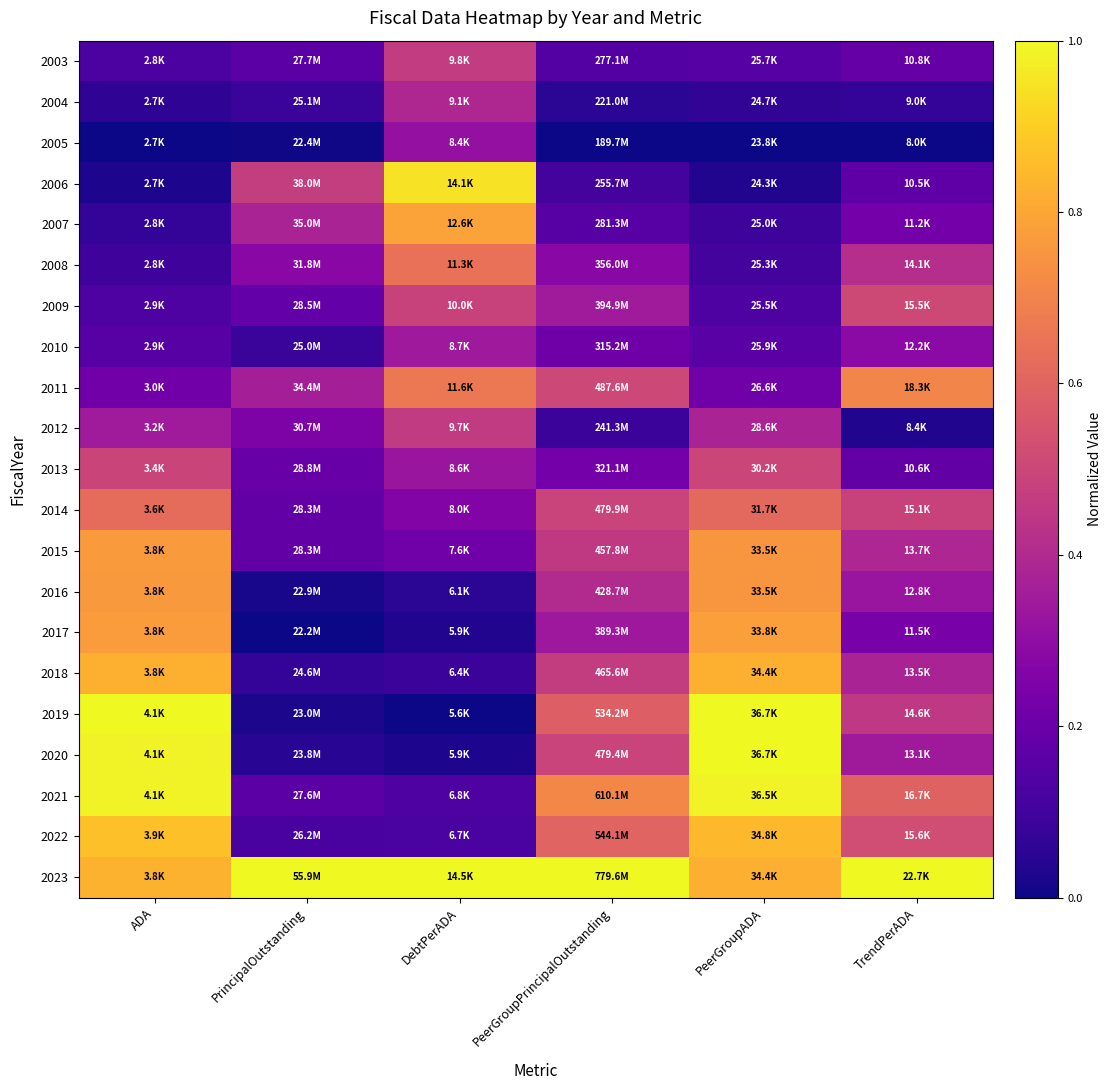

Rank the series by their maximum value, from highest to lowest.

2019, 2020, 2023, 2021, 2006, 2022, 2018, 2007, 2017, 2015, 2016, 2011, 2008, 2014, 2009, 2013, 2003, 2012, 2004, 2010, 2005